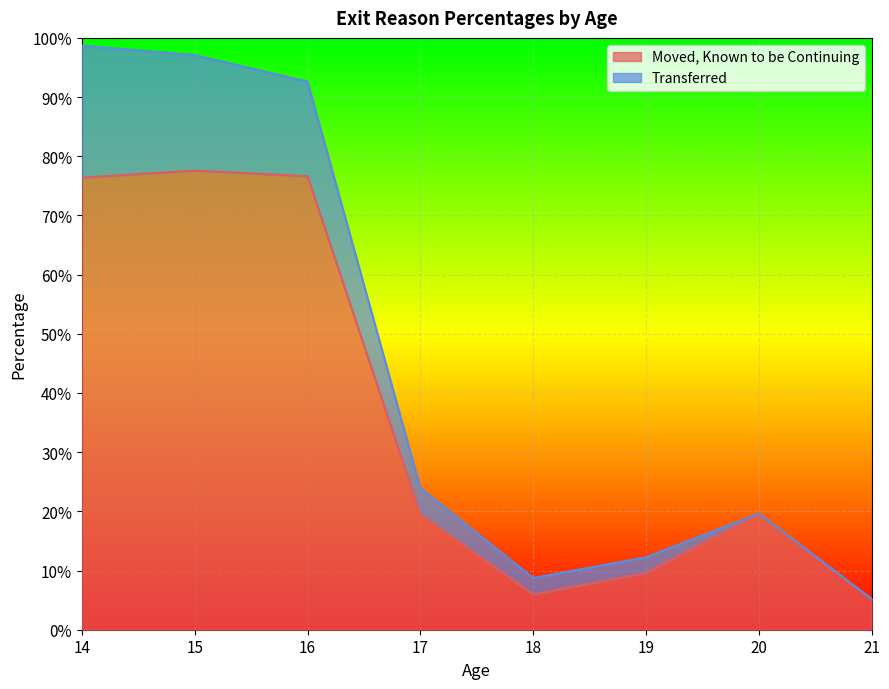

Rank the categories by value from highest to lowest.

15, 16, 14, 20, 17, 19, 18, 21